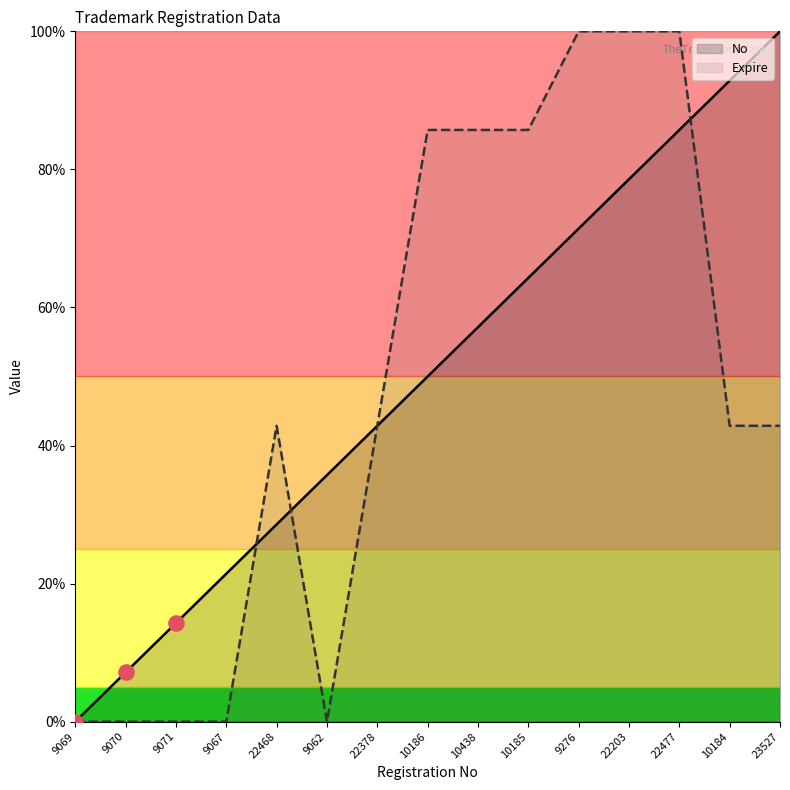

Which series reaches the minimum Y coordinate?

No